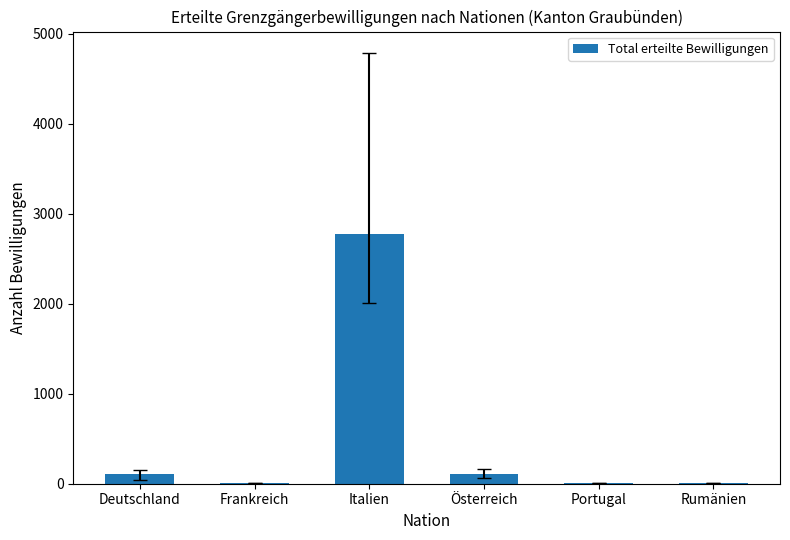

What is the average value?

503